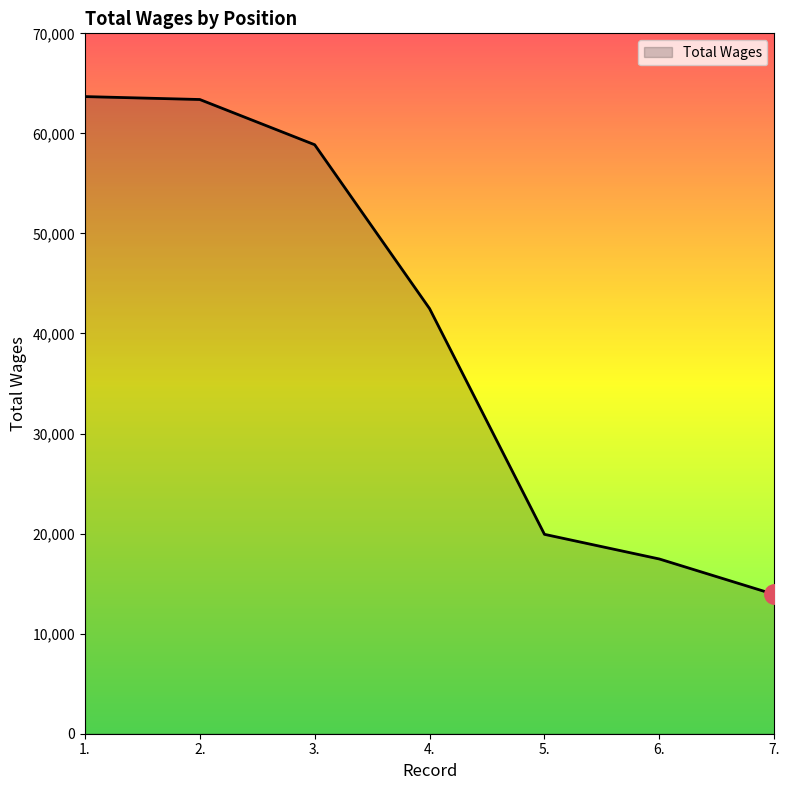

Reading left to right, transcribe all the data shown in this chart.

63679	63386	58866	42486	19928	17463	13922